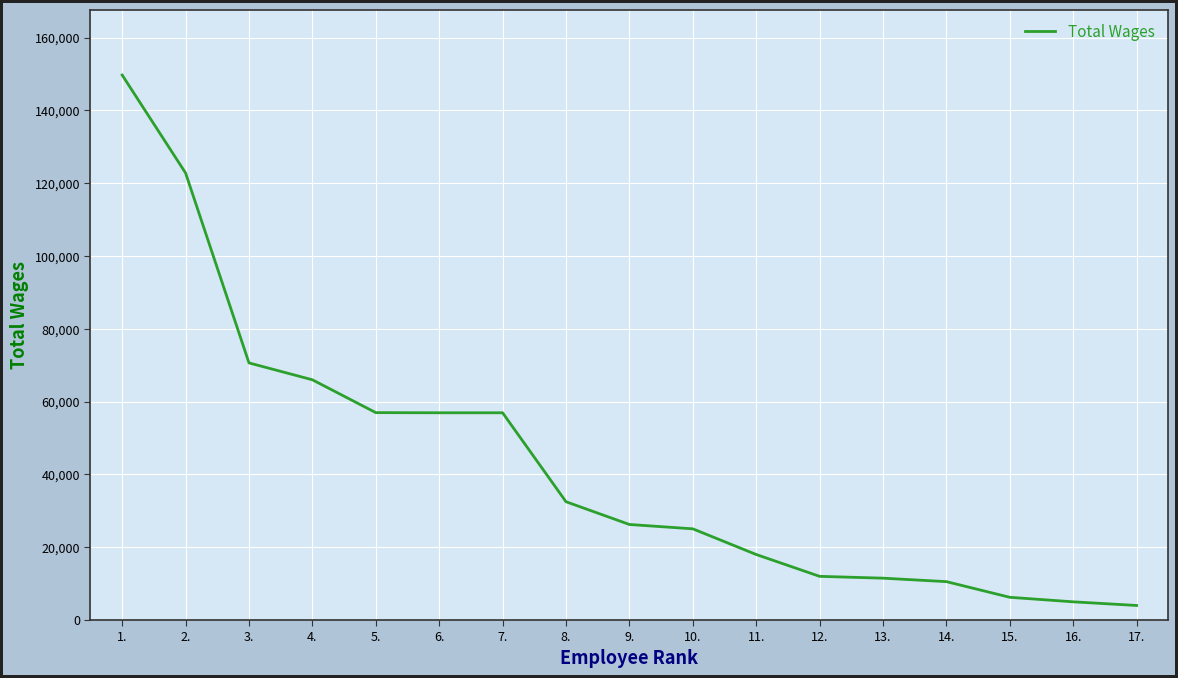

The value at 14. is 10546. True or false?

True